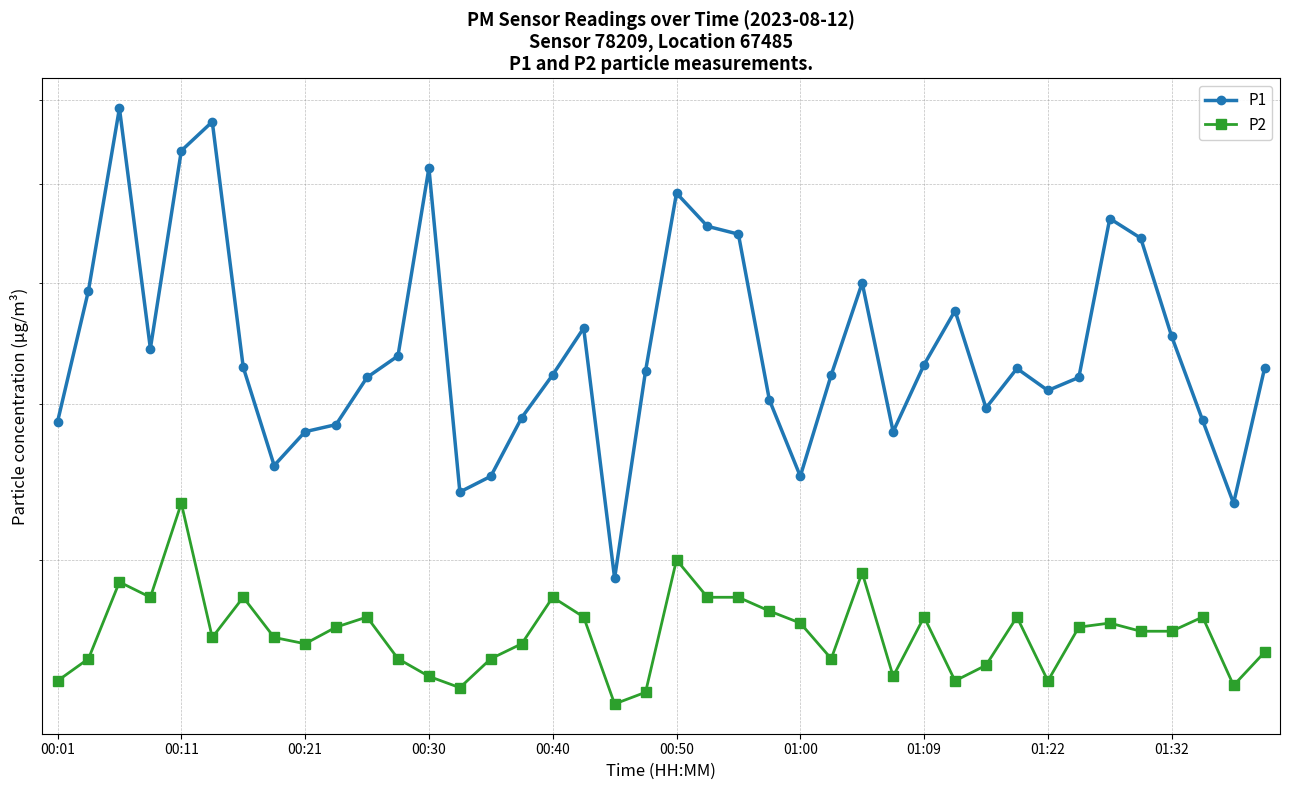

Rank the series by their average value, from lowest to highest.

P2, P1